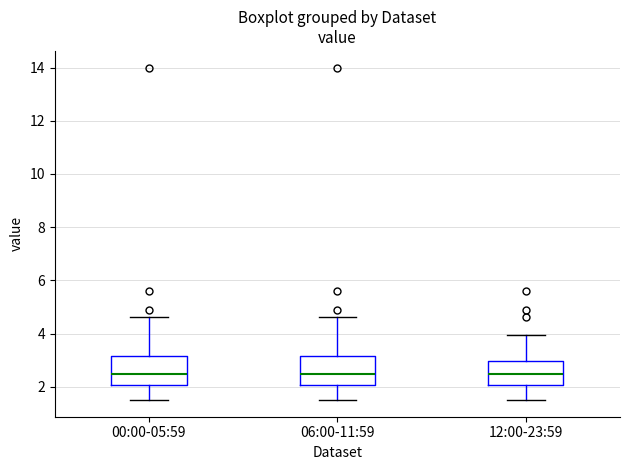

Reading left to right, transcribe this box plot: for each box, give where its median line is, the range the box spans, and where its two whiskers end, as read against the y-axis. The values are not printed on the chart, so give them approximately, as read against the axis.

00:00-05:59: median 2.4, box 2.0 to 3.2, whiskers 1.6 to 4.6
06:00-11:59: median 2.4, box 2.0 to 3.2, whiskers 1.6 to 4.6
12:00-23:59: median 2.4, box 2.0 to 3.0, whiskers 1.6 to 4.0